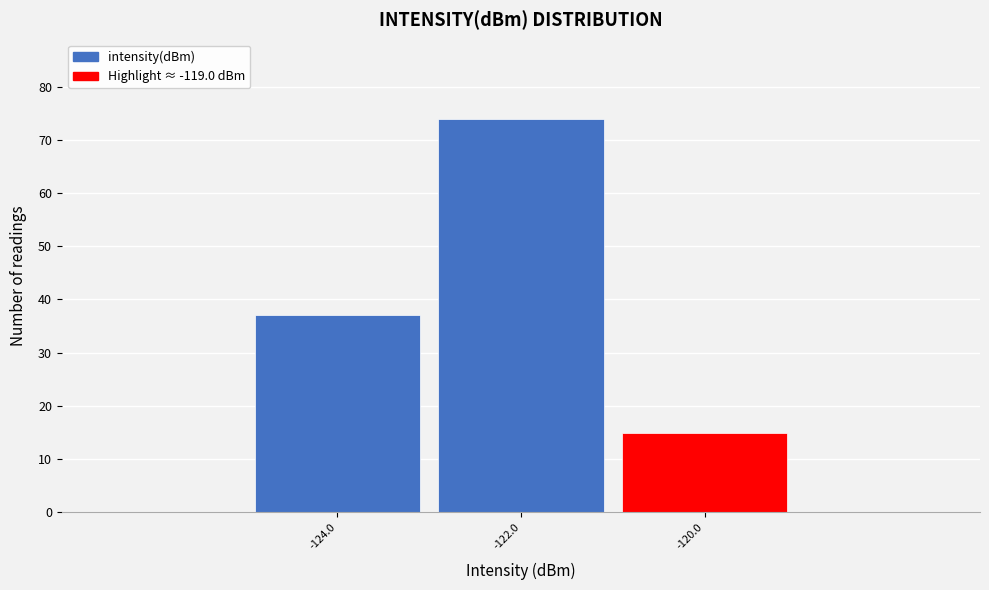

Reading right to left, extract all data points from this chart.

-120.0=15	-122.0=74	-124.0=37